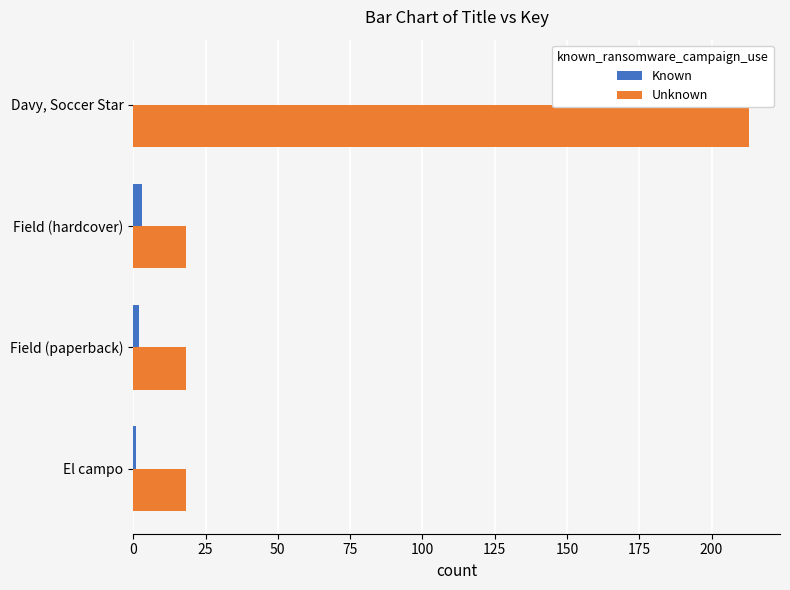

The Unknown series shows 18.1 at Field (paperback). True or false?

True